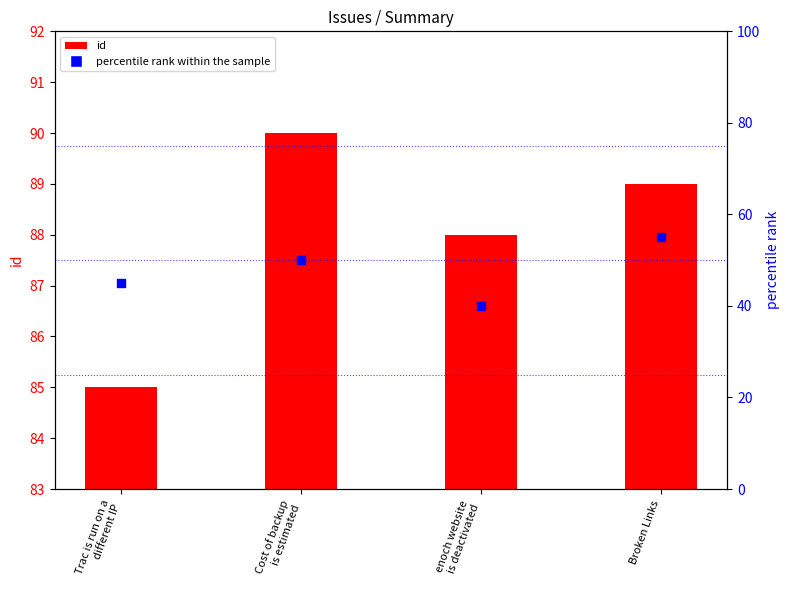

What is the total value across all series at enoch website
is deactivated?

128